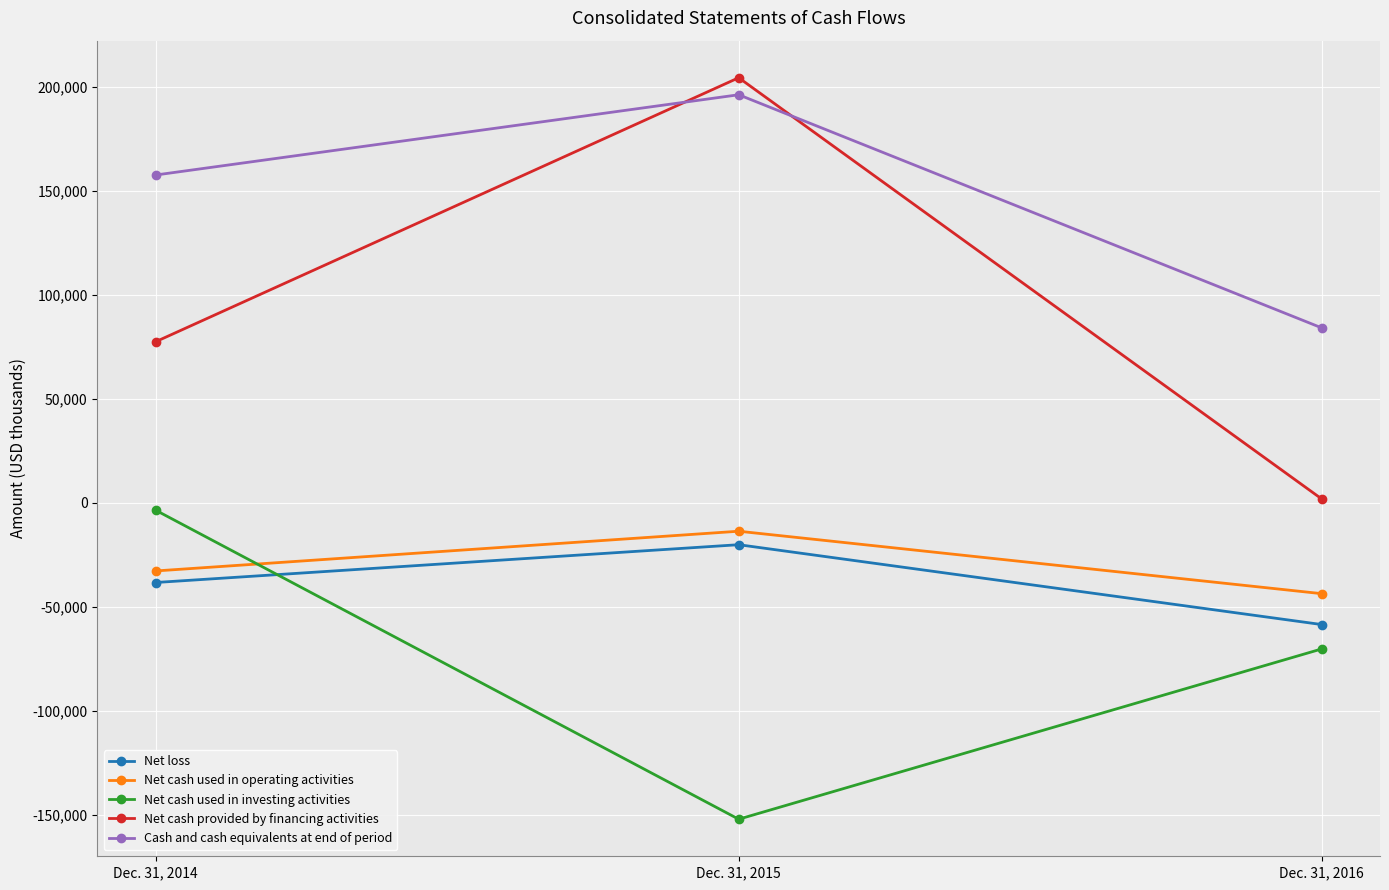

Does the chart display data point markers on the line(s)?

Yes